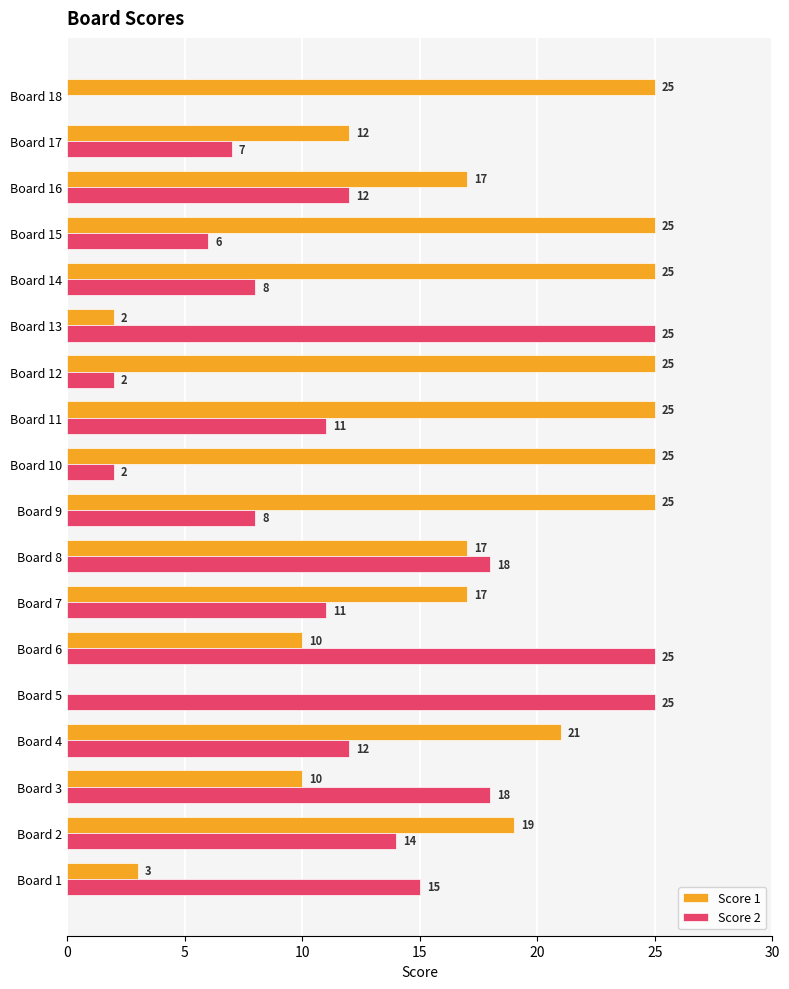

What is the highest value of the Score 1 series?

25